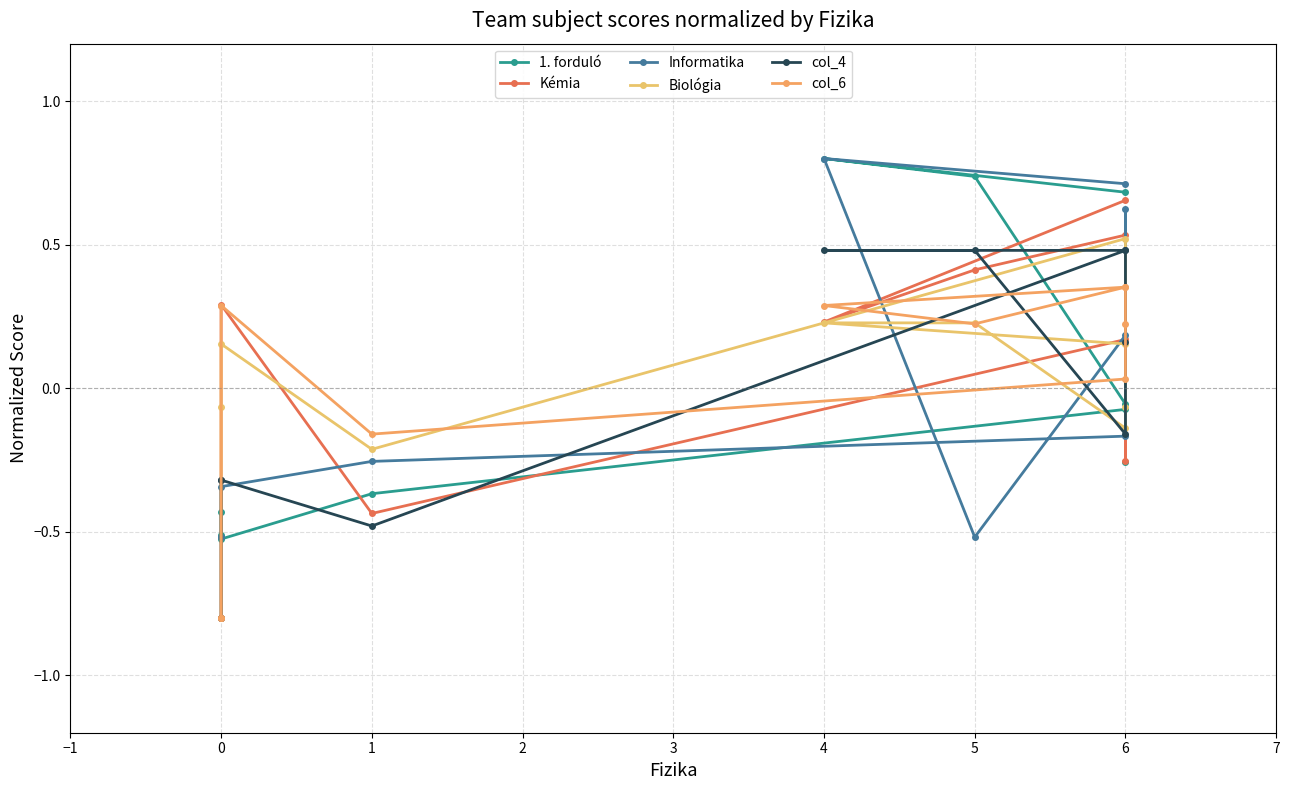

True or false: 1. forduló has more than 0 points higher than both neighbors.

True